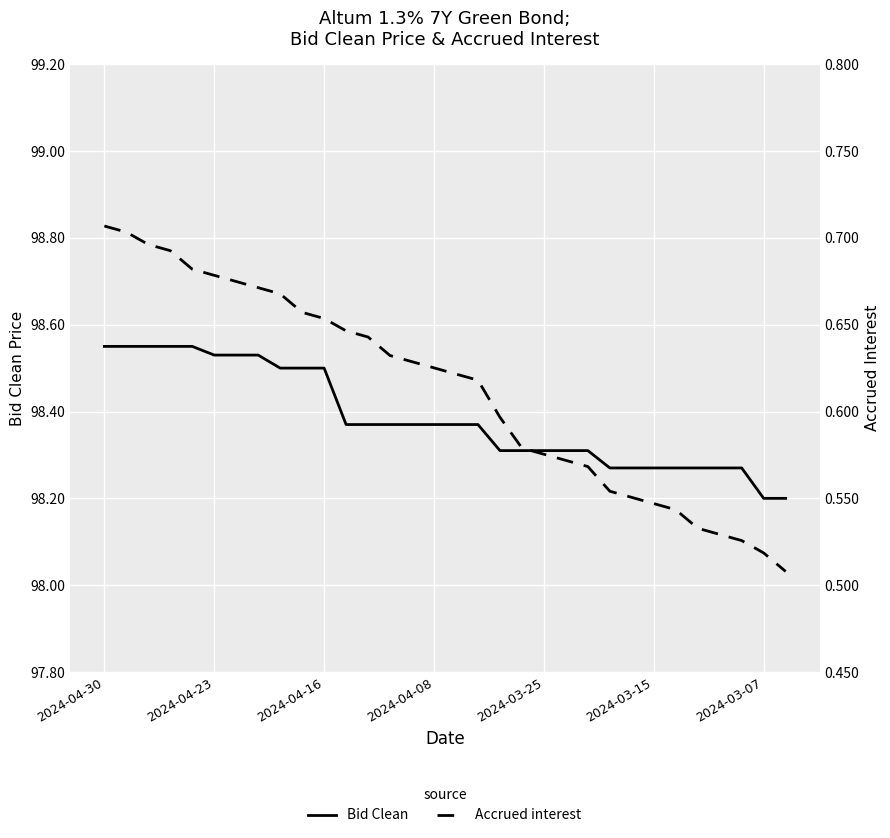

What is the difference between the Bid Clean values at 2024-04-23 and 11?

0.2